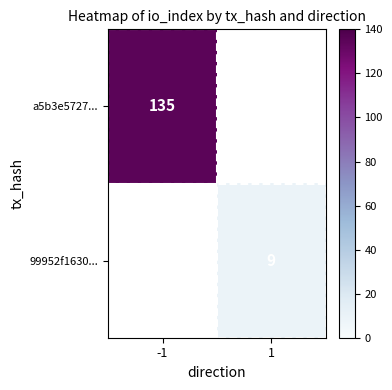

Is it true that a5b3e5727... equals 135 at -1?

True